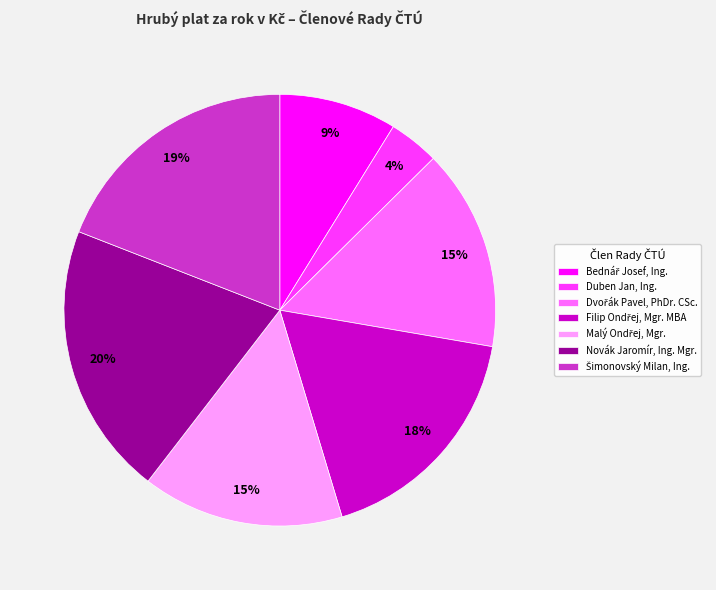

Does Duben Jan, Ing. account for over 50% of the chart?

No